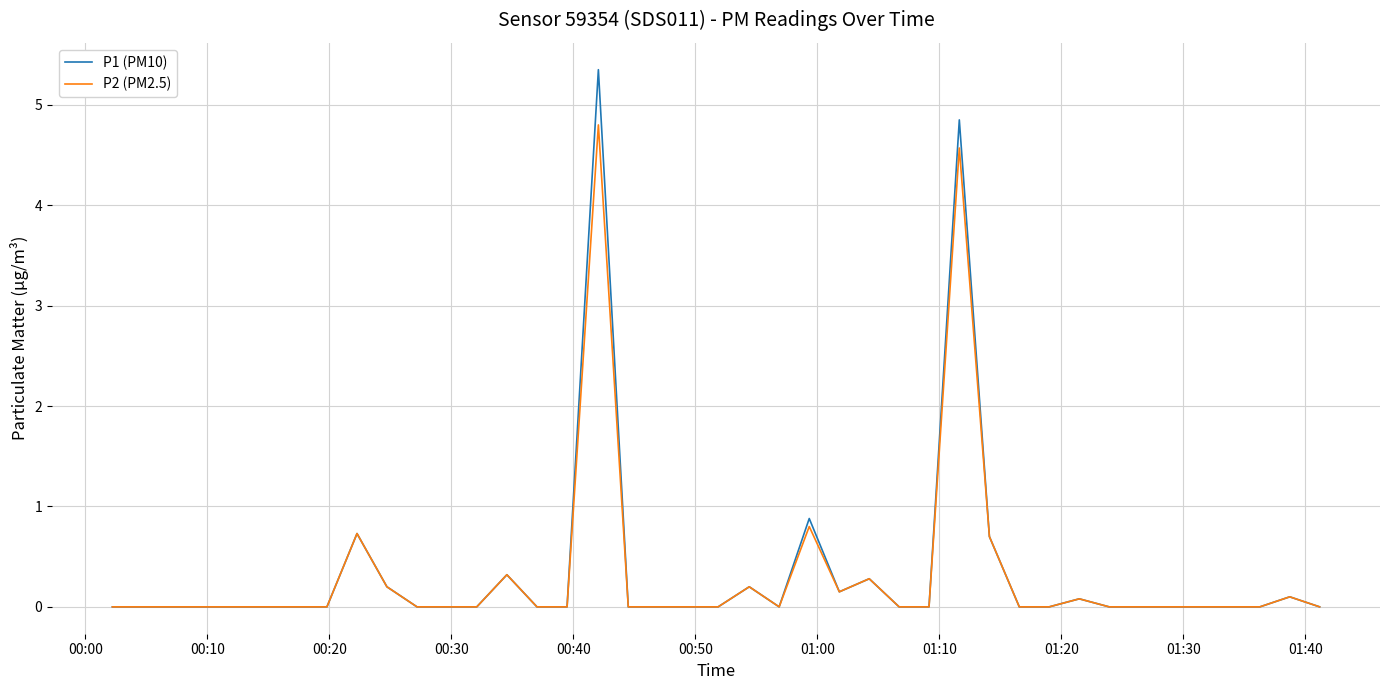

Which series has the largest range (max minus min)?

P1 (PM10)